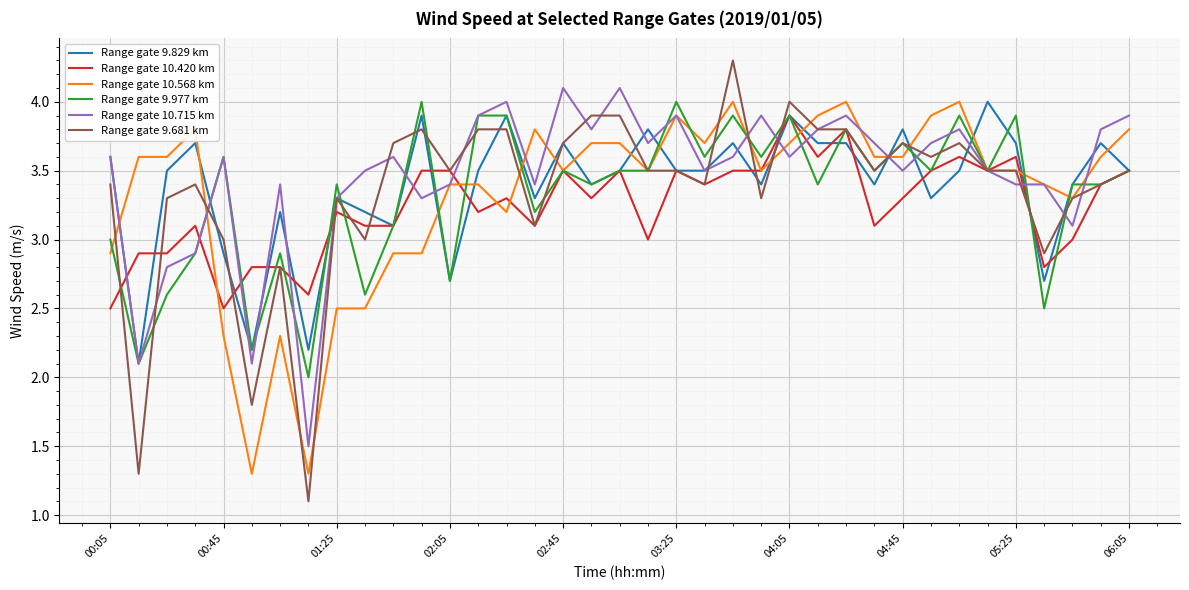

True or false: Range gate 10.420 km has more than 2 interior local peaks.

True